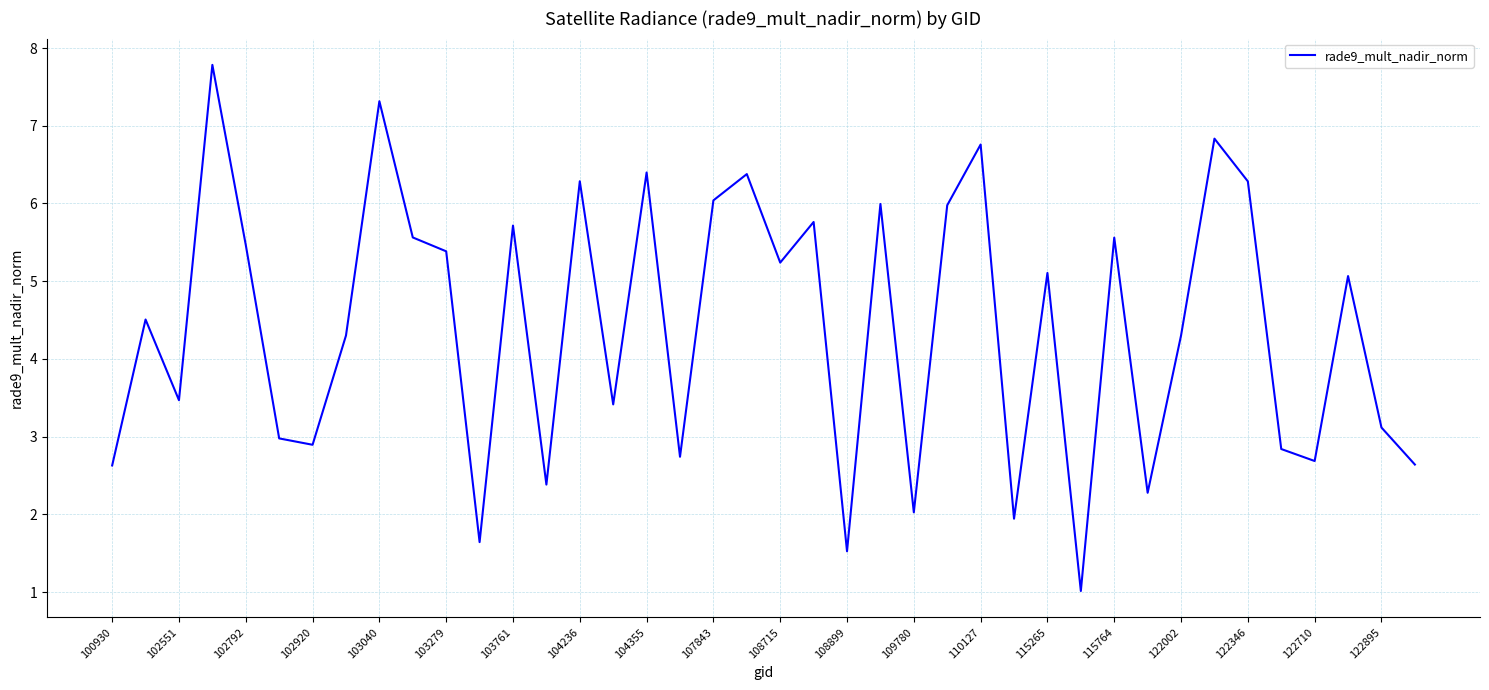

What is the difference between the maximum and minimum values?

6.8